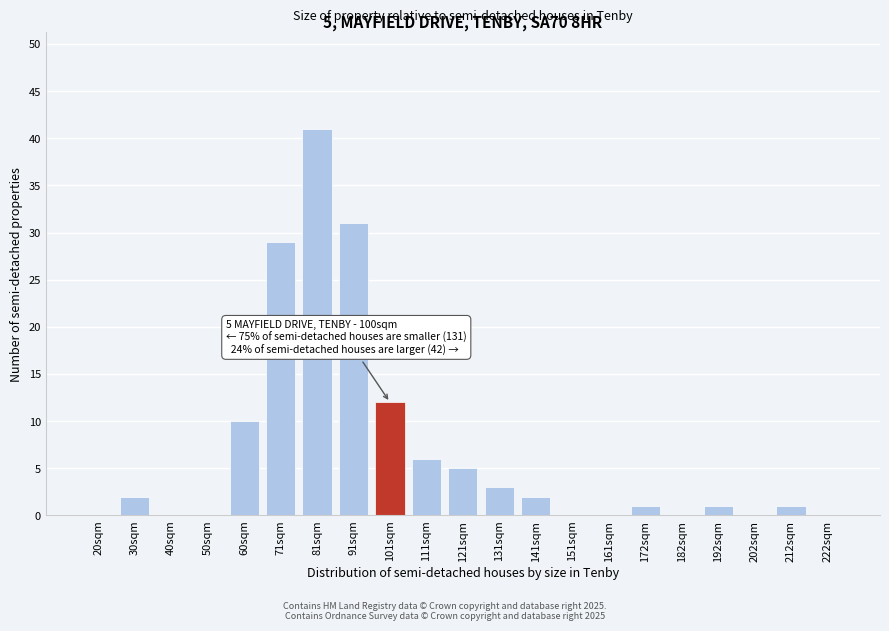

Reading left to right, list all the values displayed in this chart.

20sqm=0	30sqm=2	40sqm=0	50sqm=0	60sqm=10	71sqm=29	81sqm=41	91sqm=31	101sqm=12	111sqm=6	121sqm=5	131sqm=3	141sqm=2	151sqm=0	161sqm=0	172sqm=1	182sqm=0	192sqm=1	202sqm=0	212sqm=1	222sqm=0